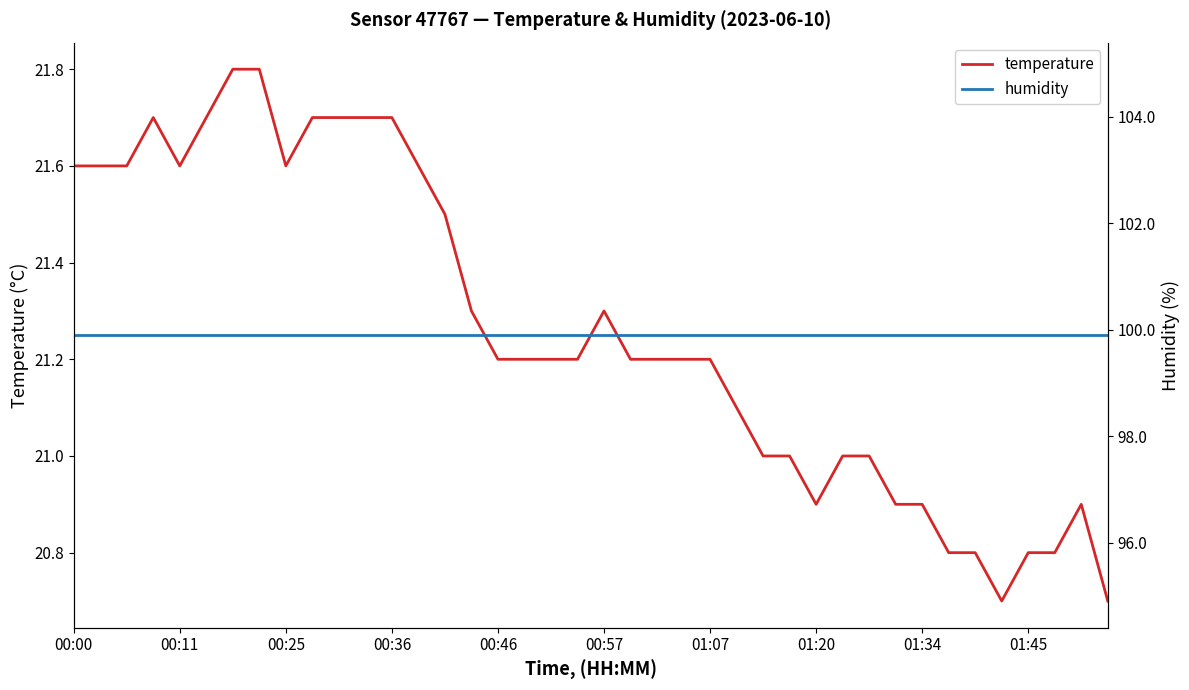

What is the minimum value for temperature?

20.7